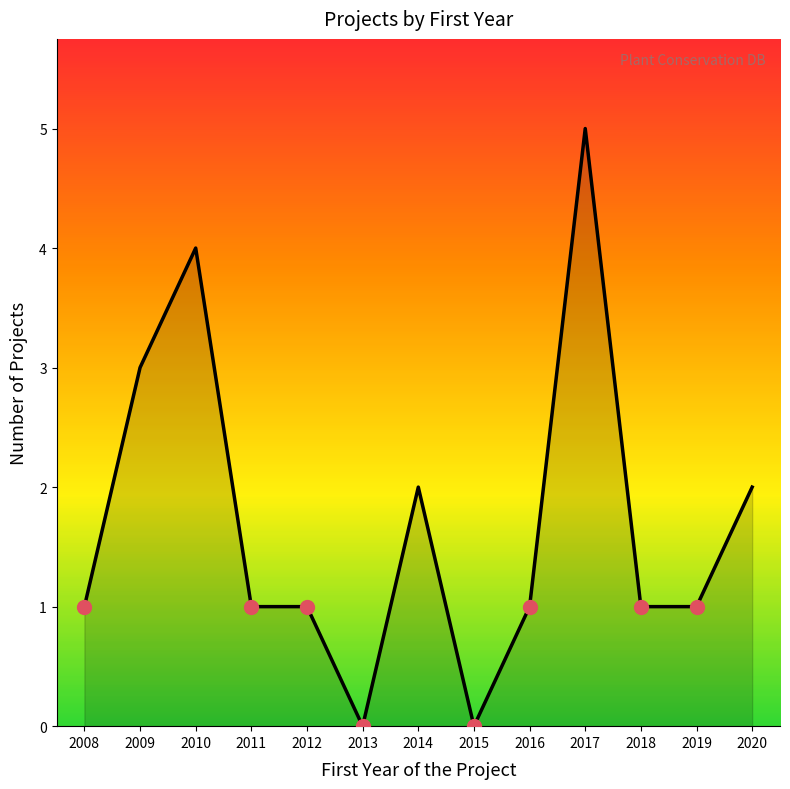

True or false: the data shows 2 at 2019.

False